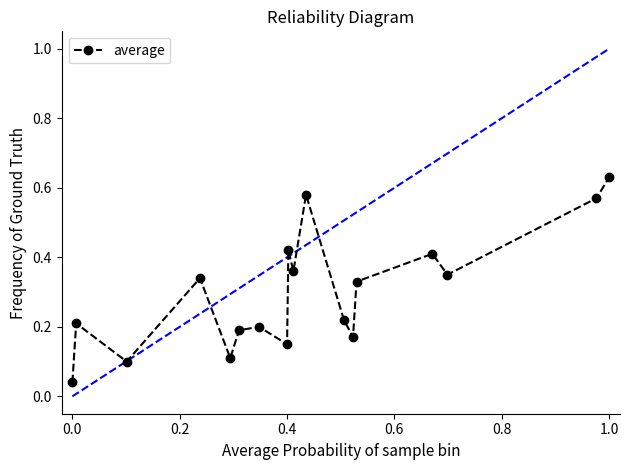

What is the difference between the second highest and minimum values?

0.5